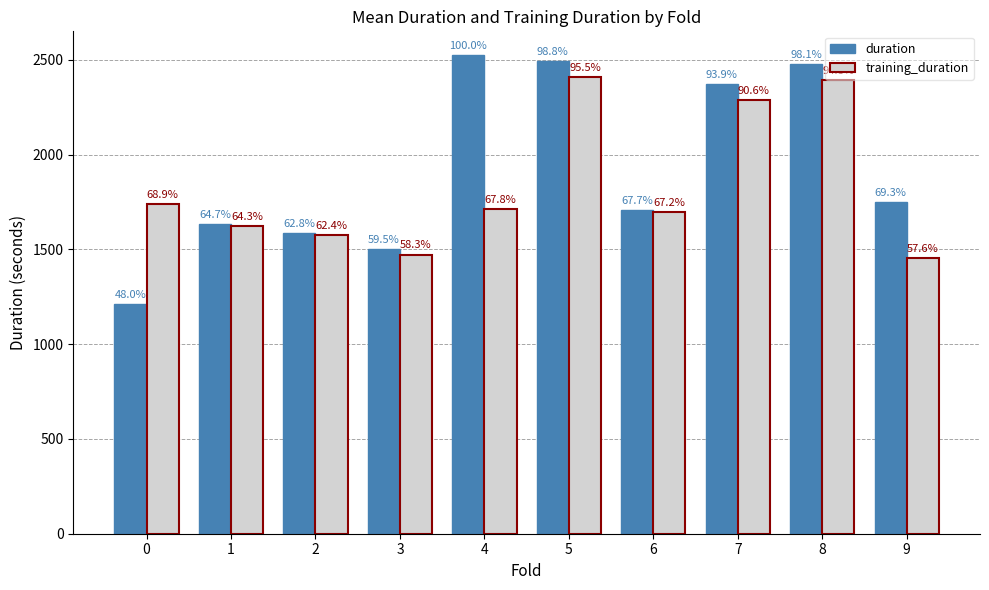

At which category is the sum across all series the highest?

5